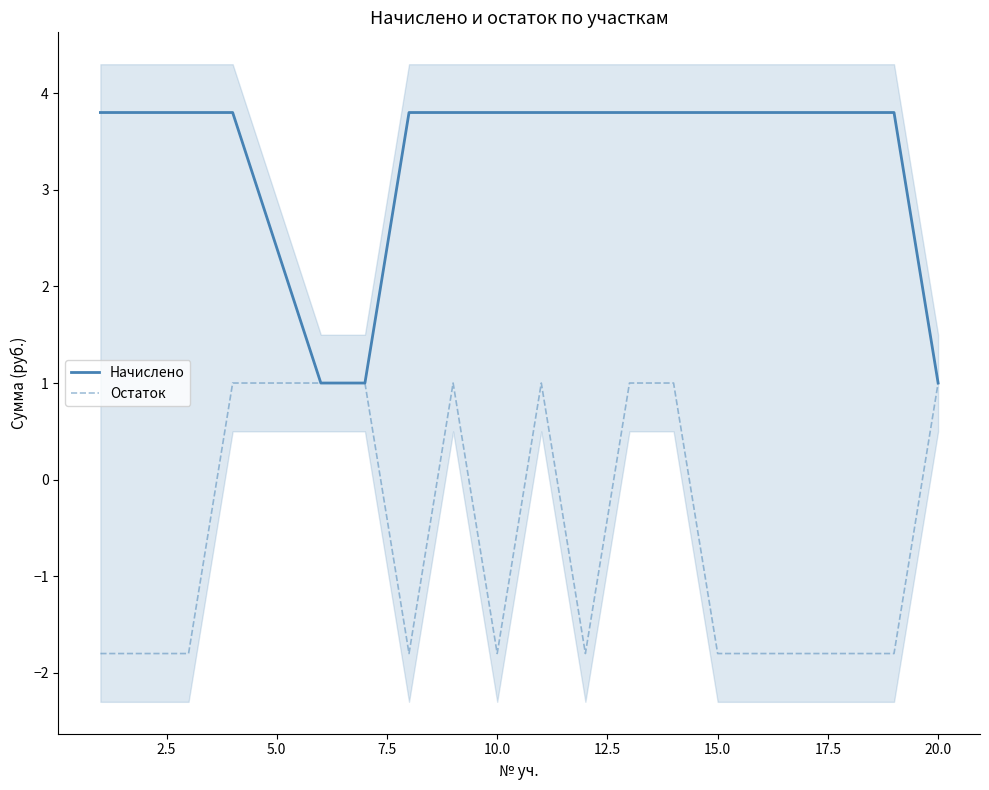

Is it true that Остаток equals -0.7 at 10.0?

False